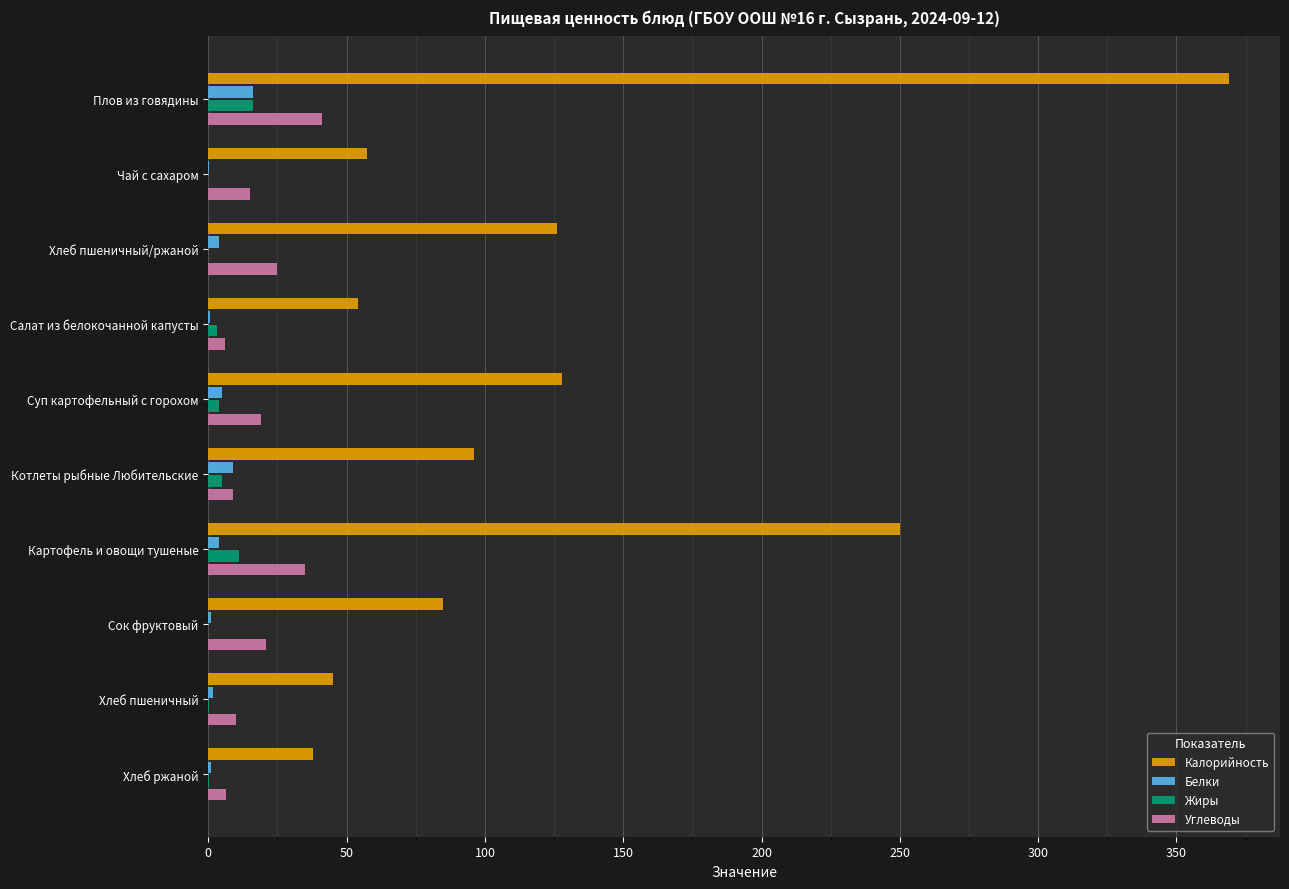

At which label is Калорийность closest to 203?

Картофель и овощи тушеные